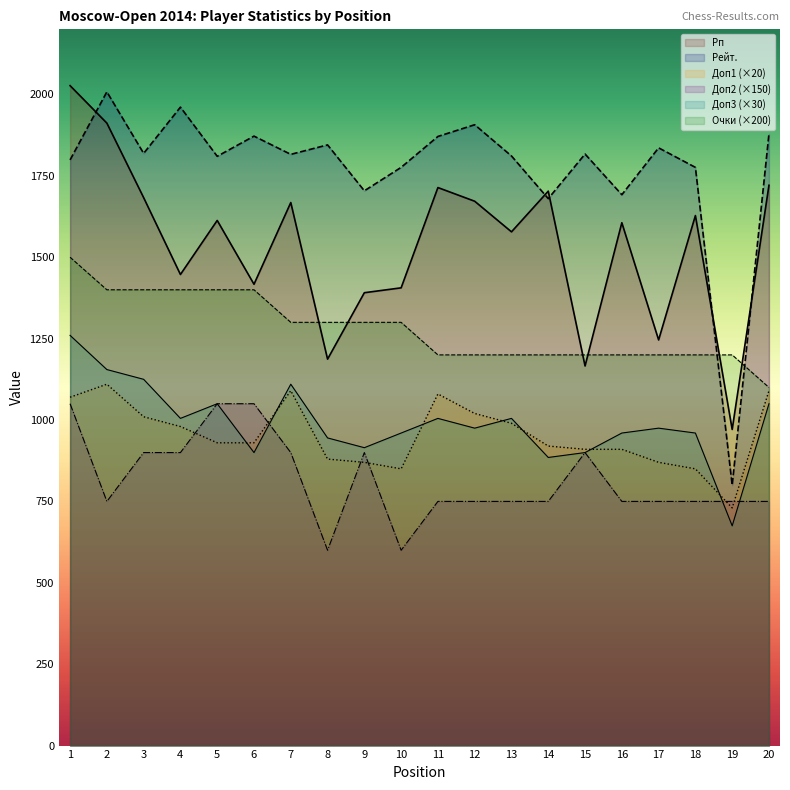

What is the average value of the Рп series?

1538